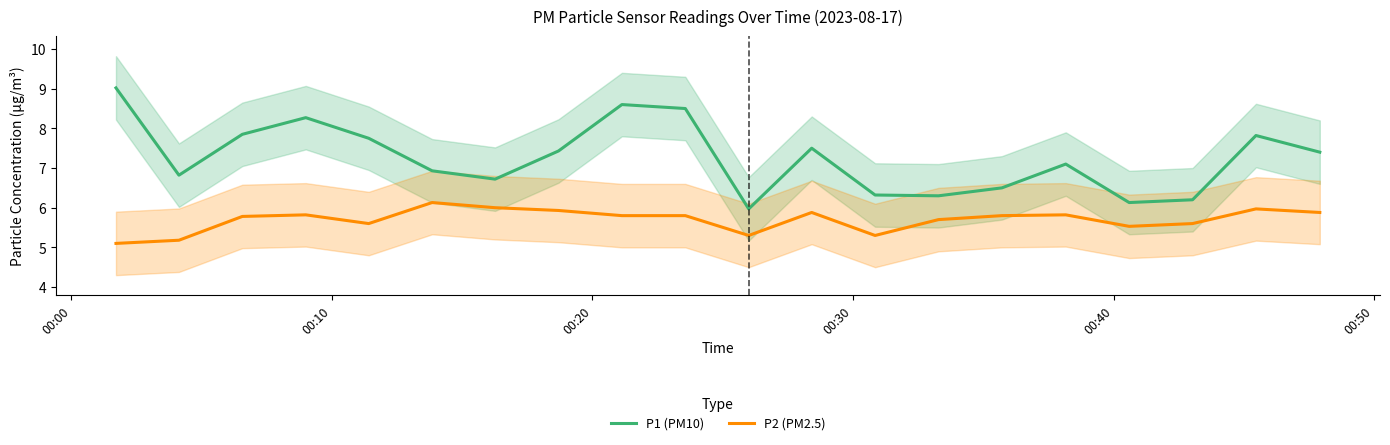

True or false: P1 (PM10) and P2 (PM2.5) intersect in this chart.

False